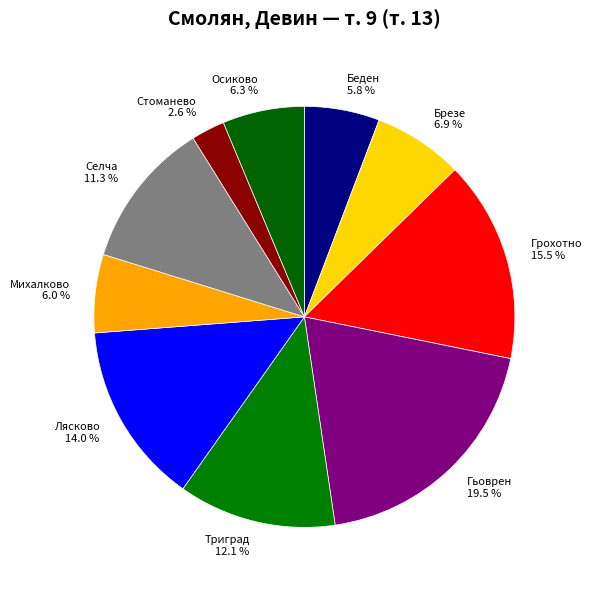

To the nearest percent, what is the average slice percentage?

10%